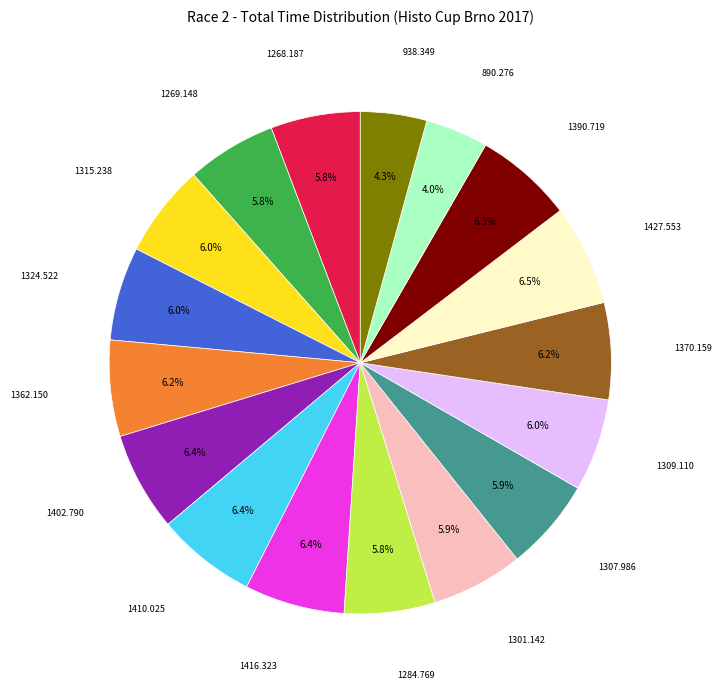

Does any single category account for the majority?

No